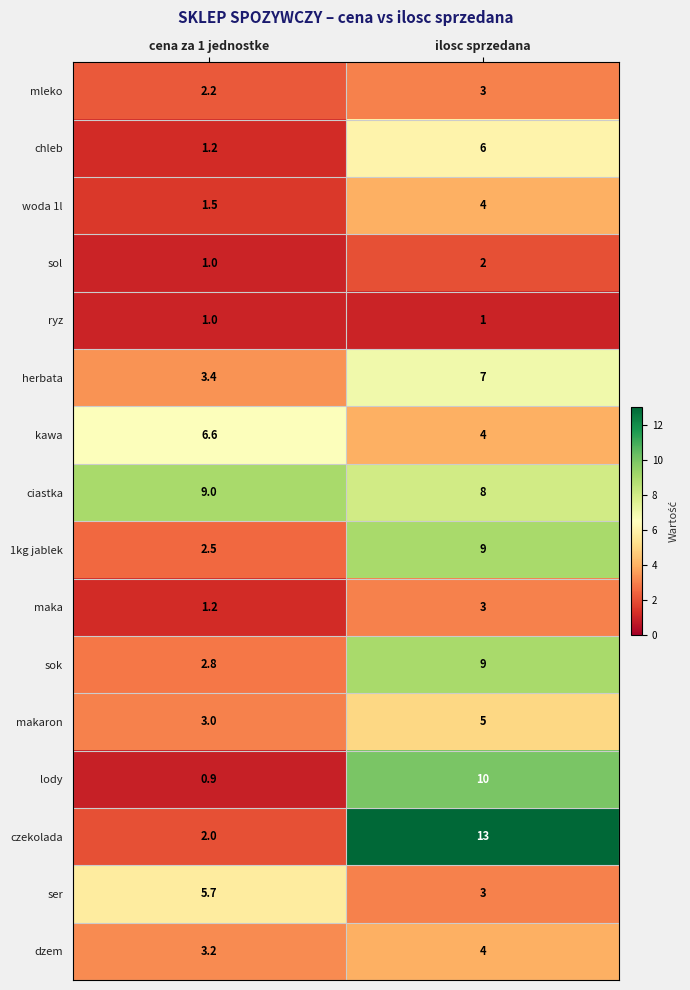

What is the approximate value of ser at cena za 1 jednostke?

5.7